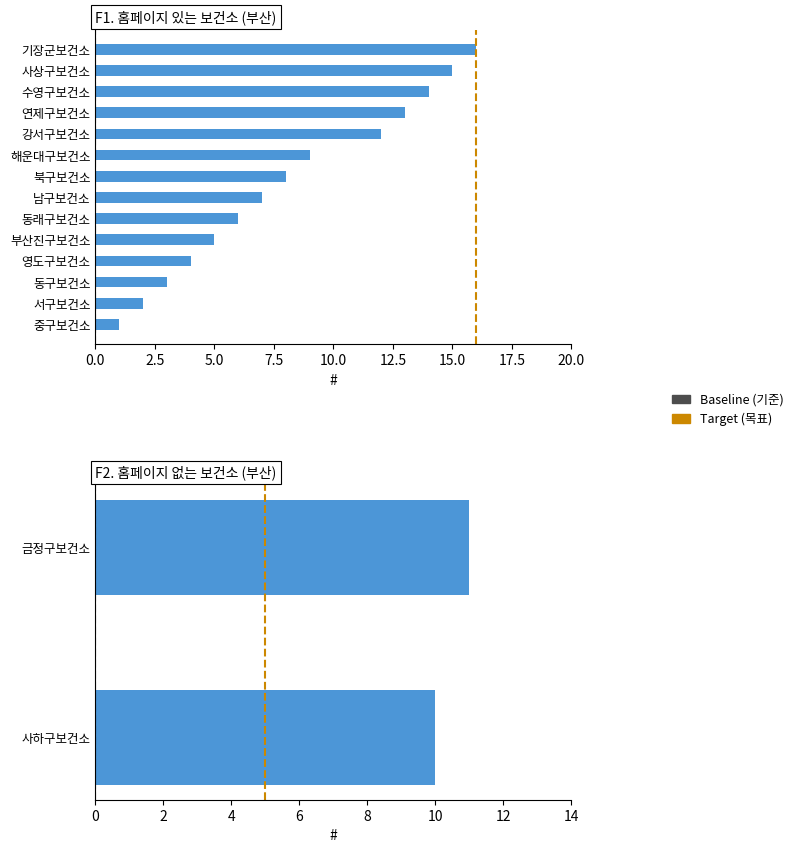

Is the value of Baseline (기준) at 2.5 greater than the value of Target (목표) at 0.0?

Yes